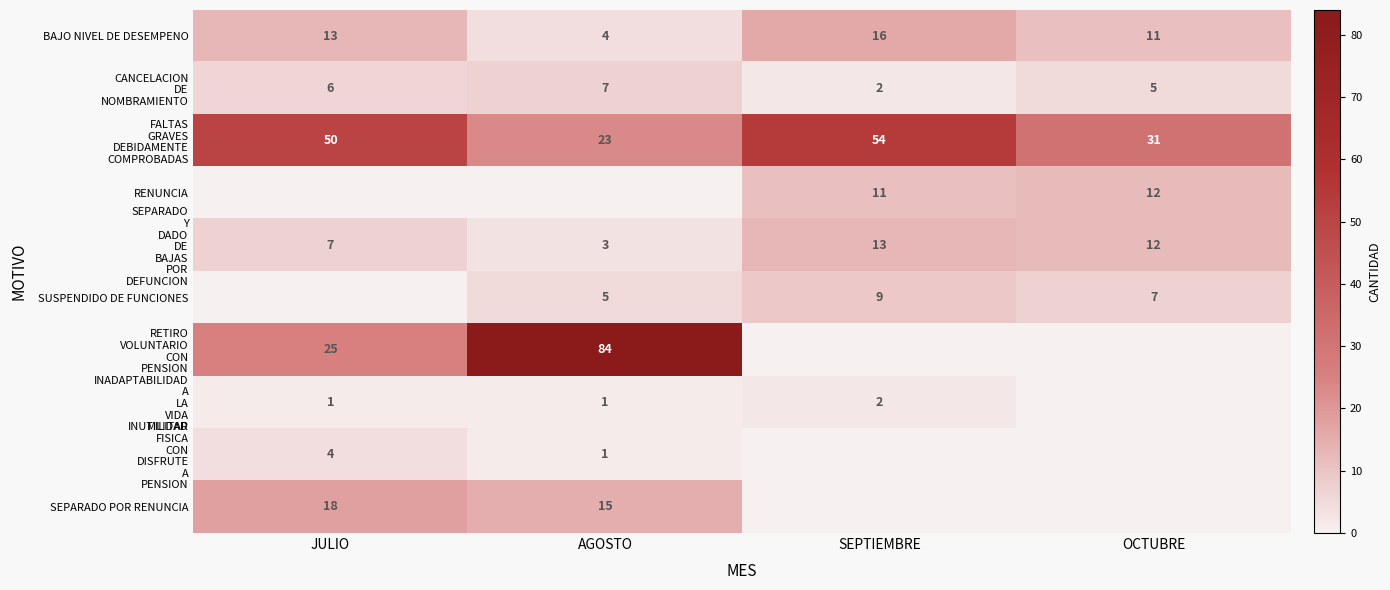

True or false: SEPARADO POR RENUNCIA has a value of 15 at AGOSTO.

True